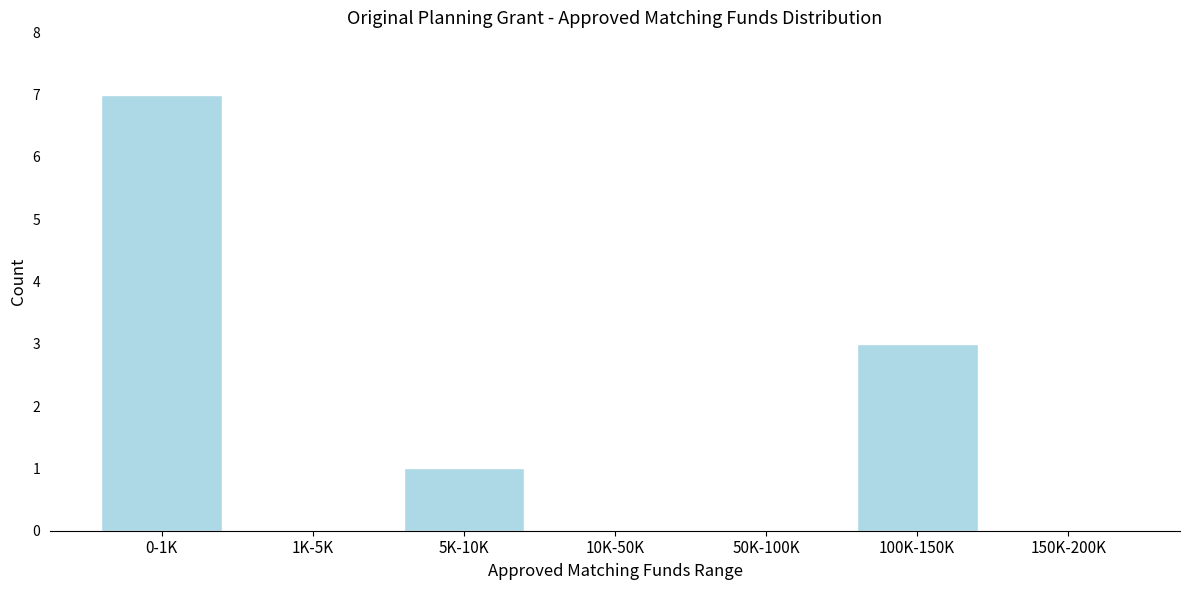

Reading left to right, what are all the values shown in this chart?

0-1K=7	1K-5K=0	5K-10K=1	10K-50K=0	50K-100K=0	100K-150K=3	150K-200K=0